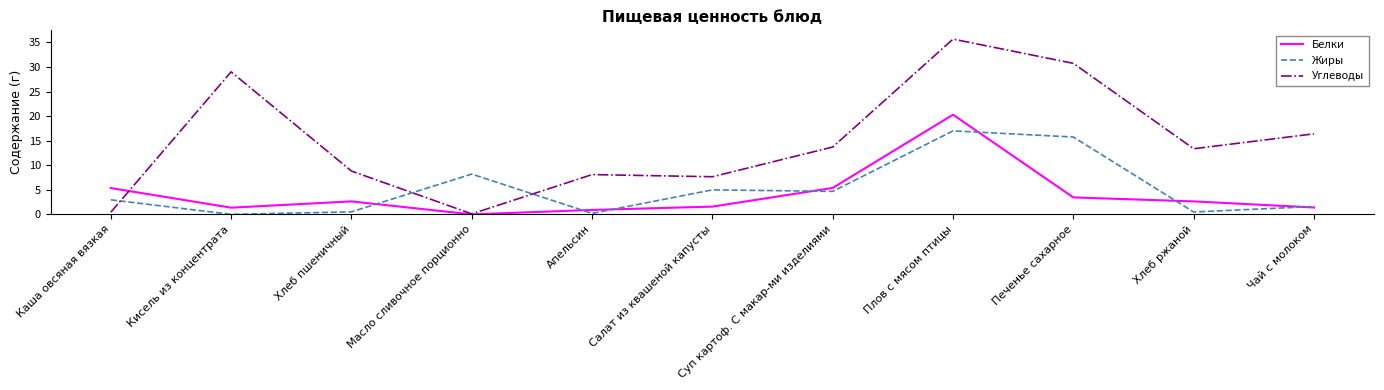

The Углеводы series shows 8.1 at Апельсин. True or false?

True